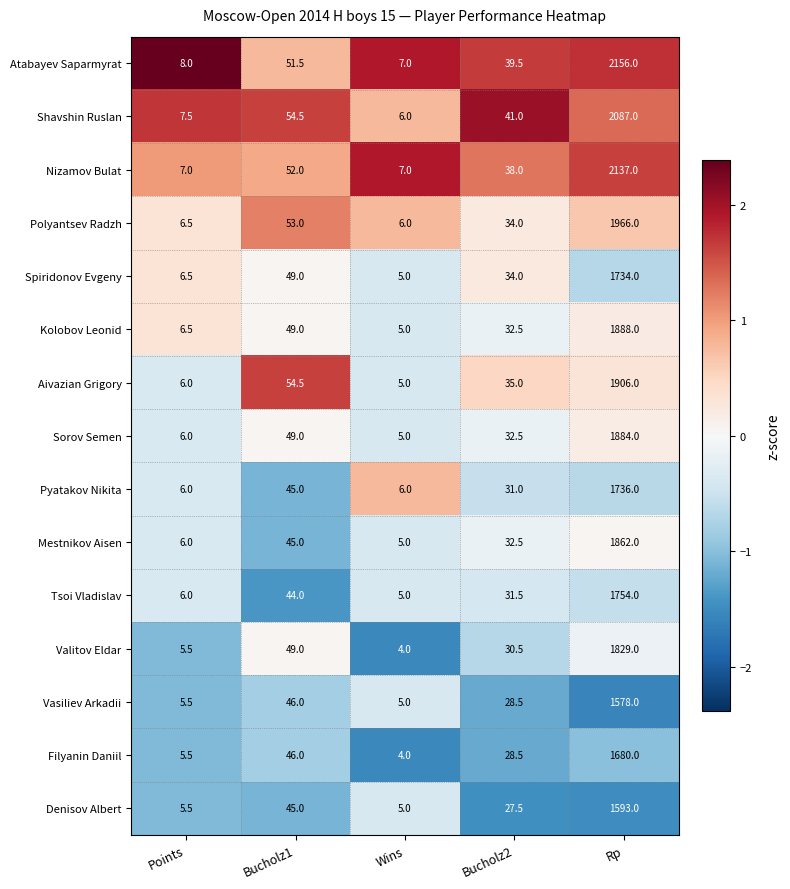

Between Wins and Bucholz2, which series saw the biggest shift?

Shavshin Ruslan